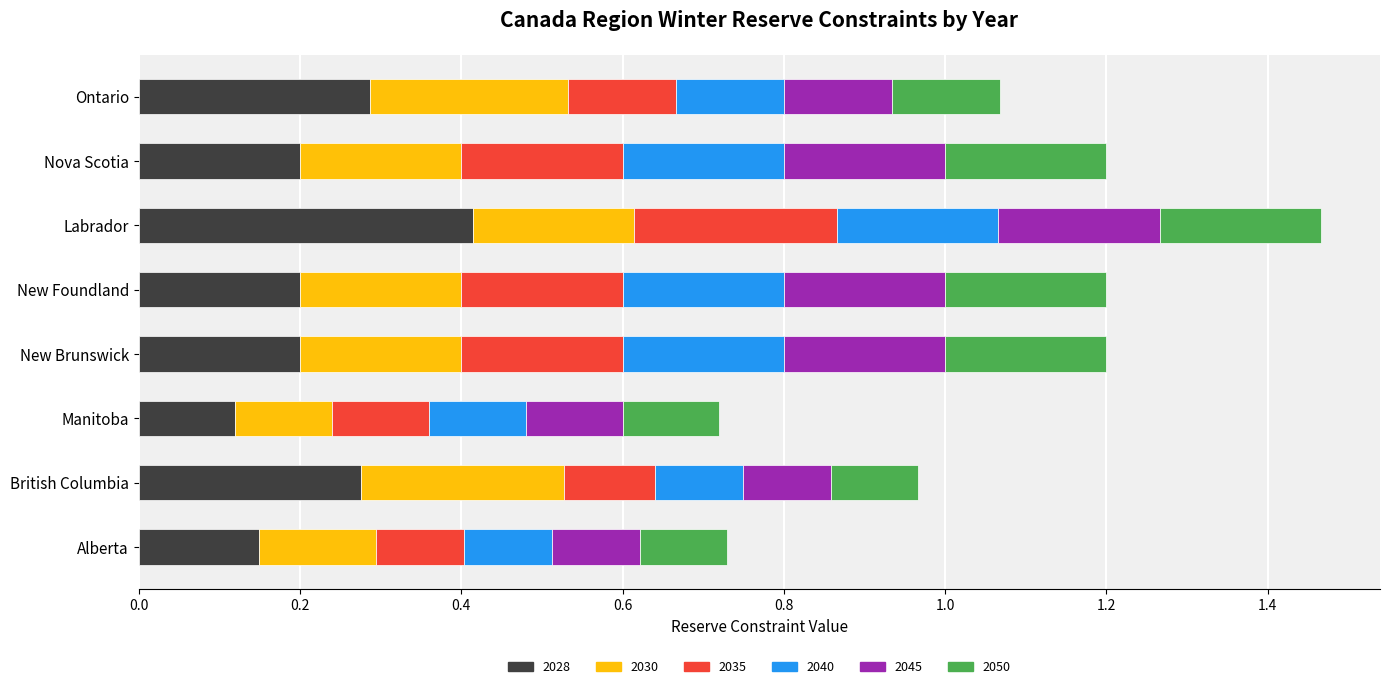

What is the highest value of the 2028 series?

0.4